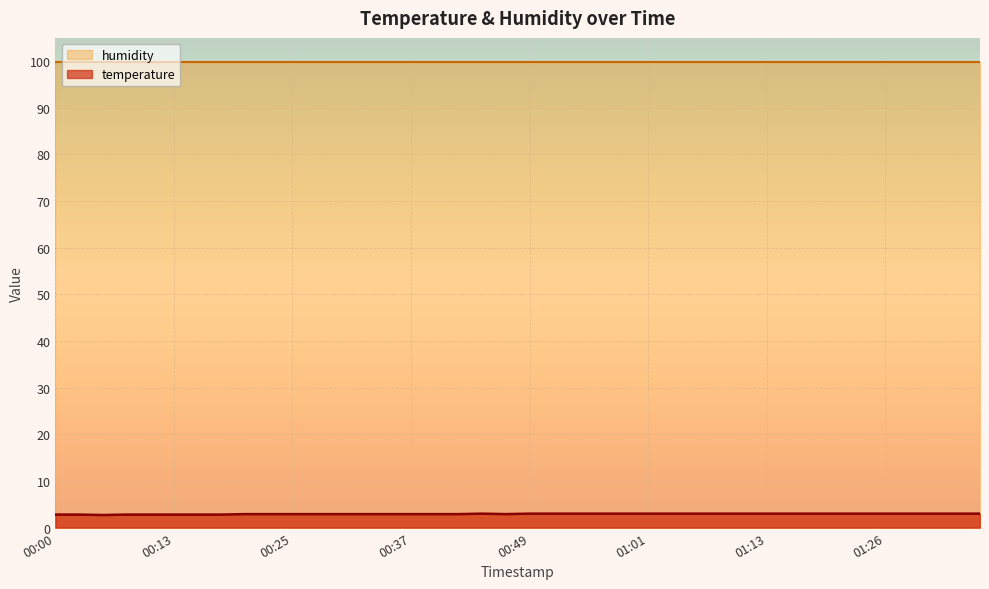

What is the greatest value displayed?

99.9